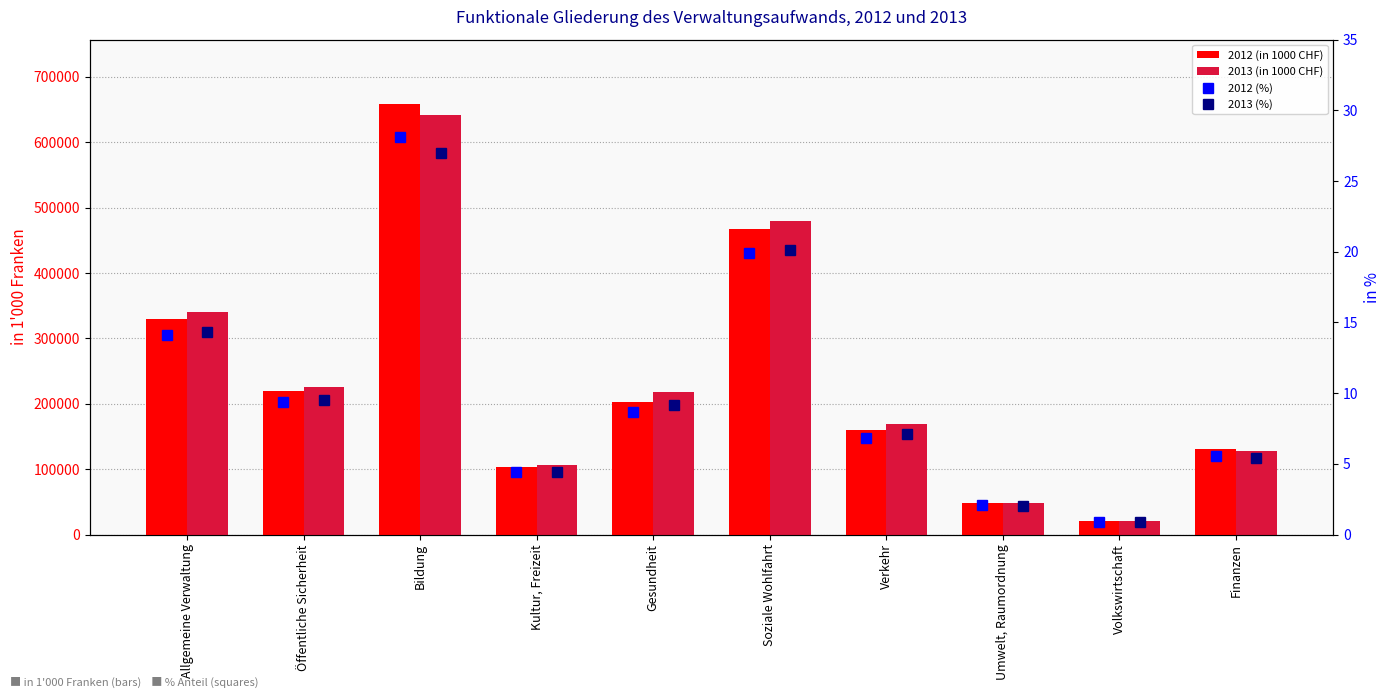

What is the sum of the 2013 (%) values at Finanzen and Gesundheit?

14.5